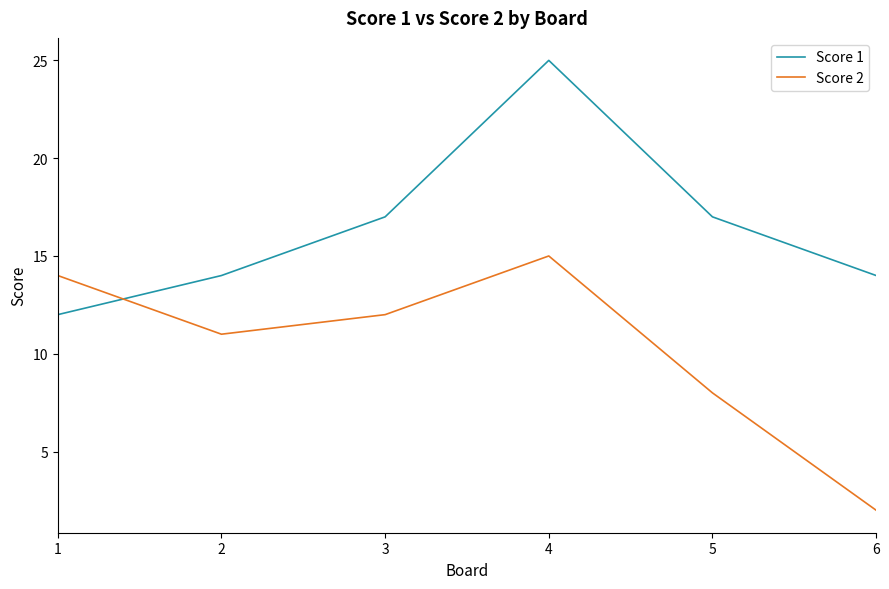

True or false: Score 2 has a value of 8 at 5.

True